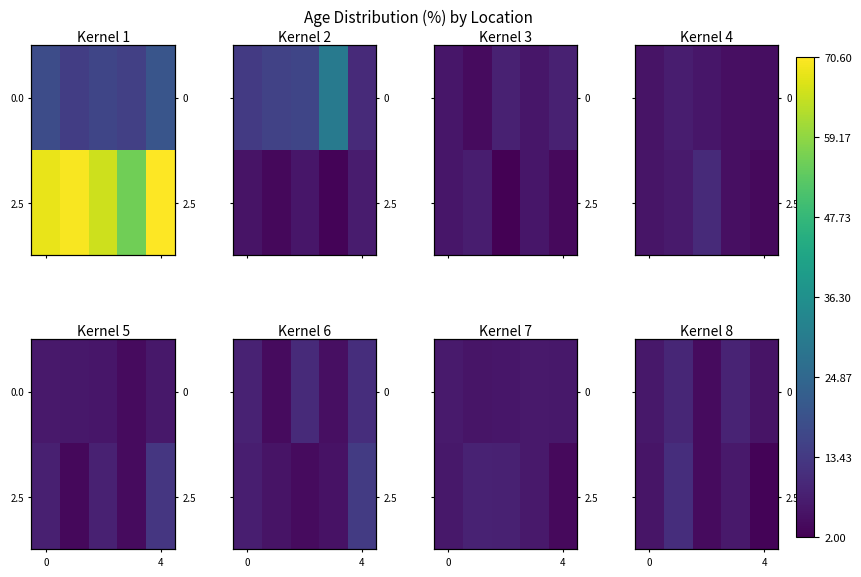

The value of 0.0 at 4 is 8.0. True or false?

False